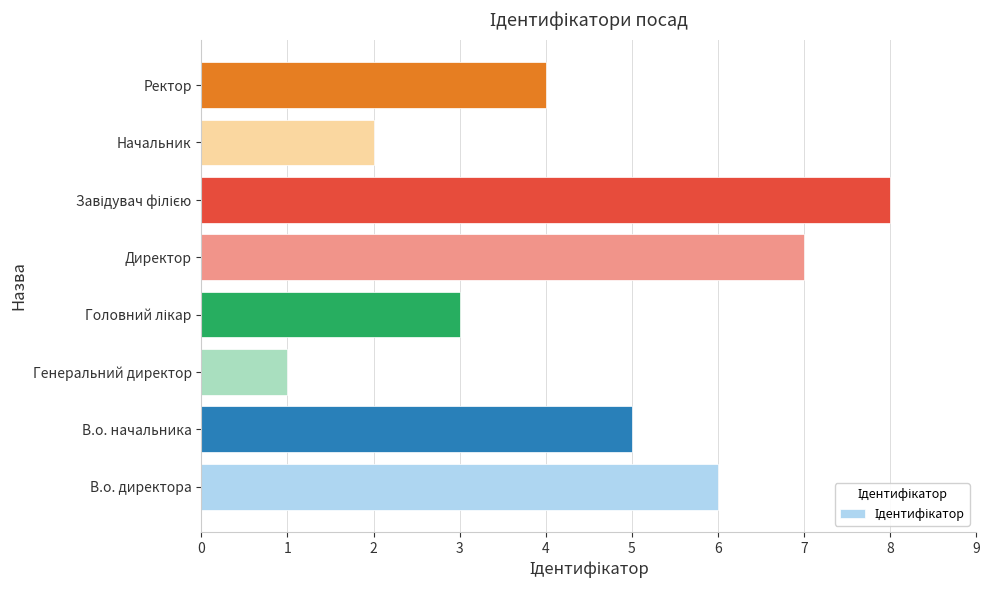

Reading bottom to top, transcribe all the data shown in this chart.

6	5	1	3	7	8	2	4